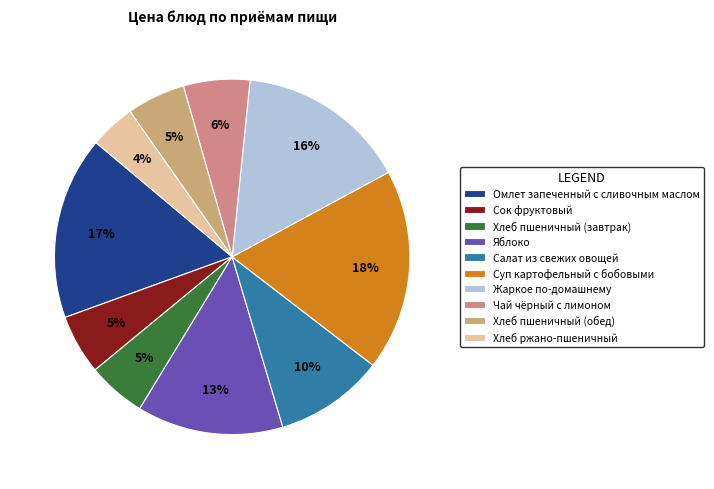

How many slices are in this pie chart?

10